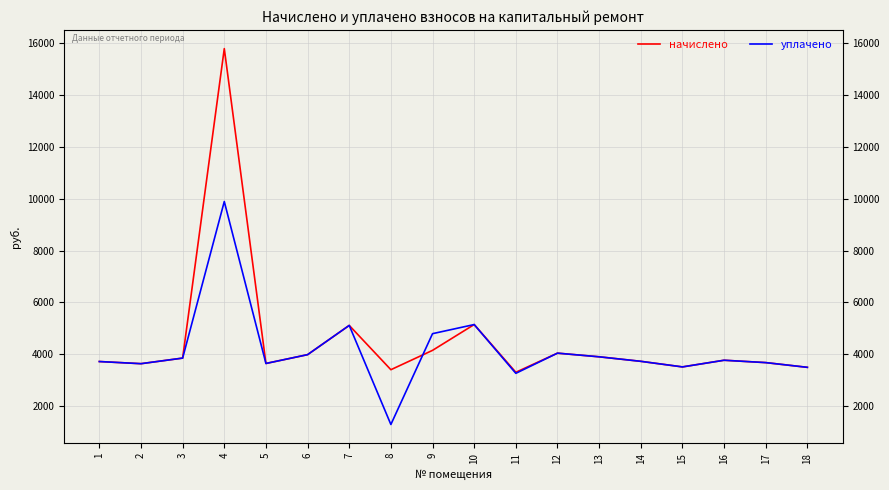

True or false: уплачено has a value of 5150.2 at 10.

True